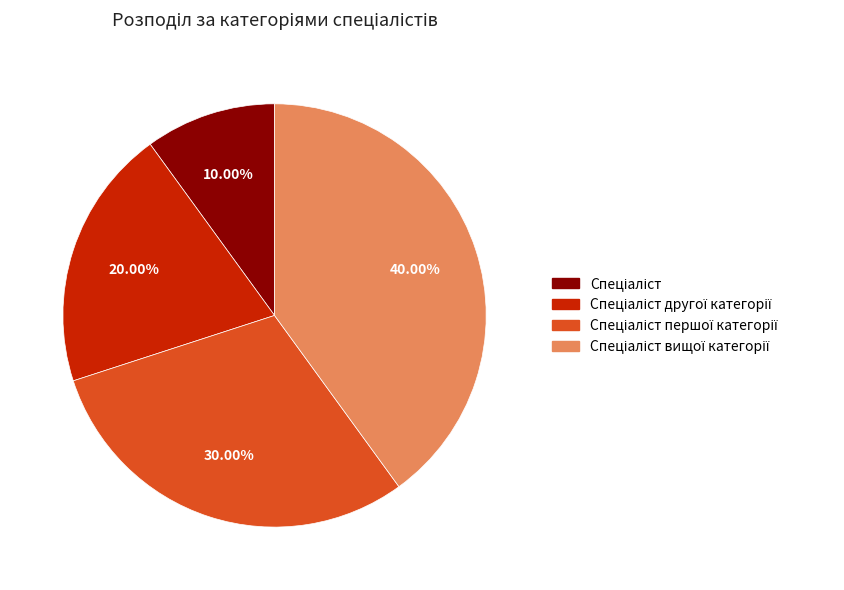

Is there a majority slice in this chart?

No